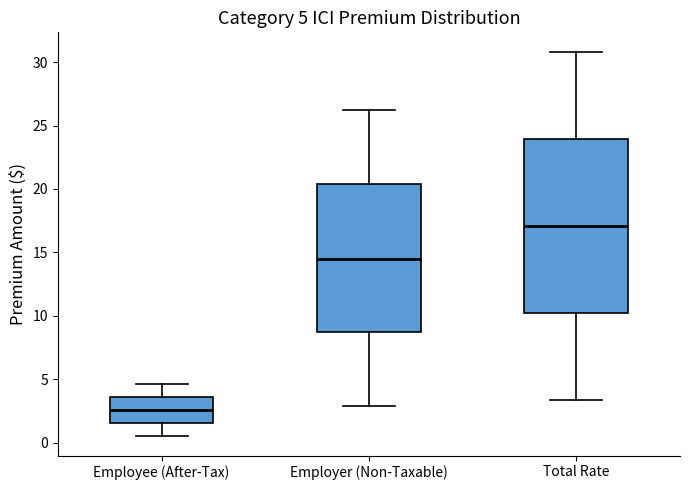

Which box's median line is the highest?

Total Rate